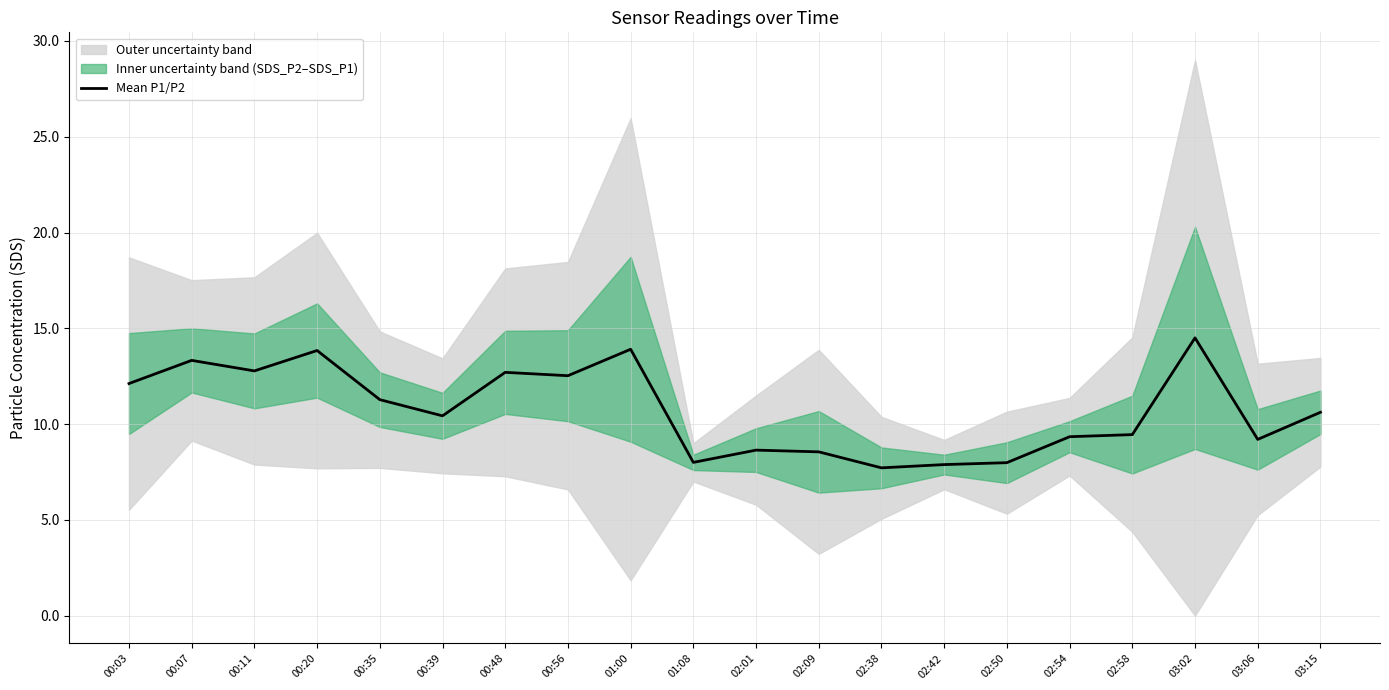

Which has a higher value, 00:11 or 02:42?

00:11